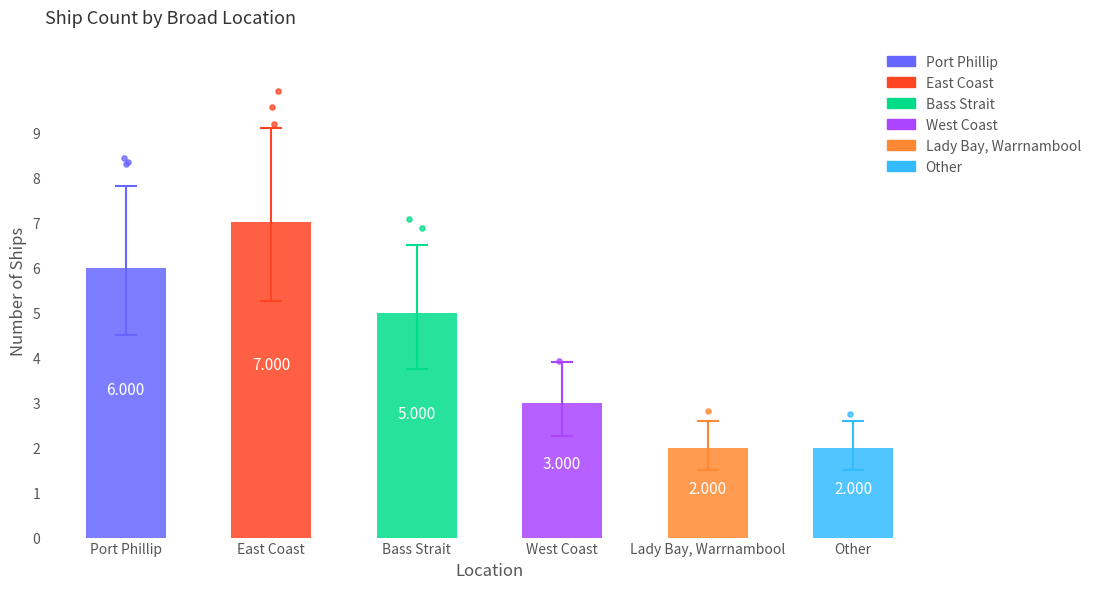

What is the change in value from West Coast to Other?

-1